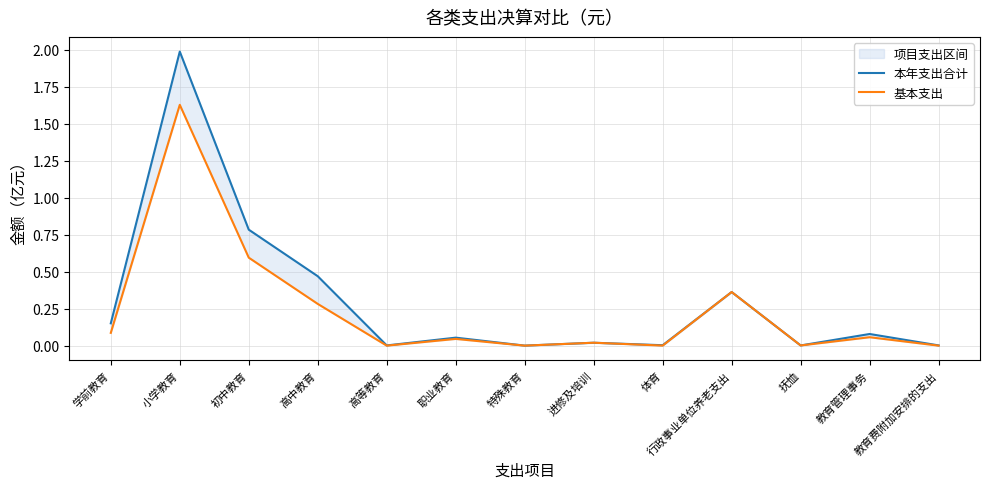

Which series has the largest range (max minus min)?

本年支出合计